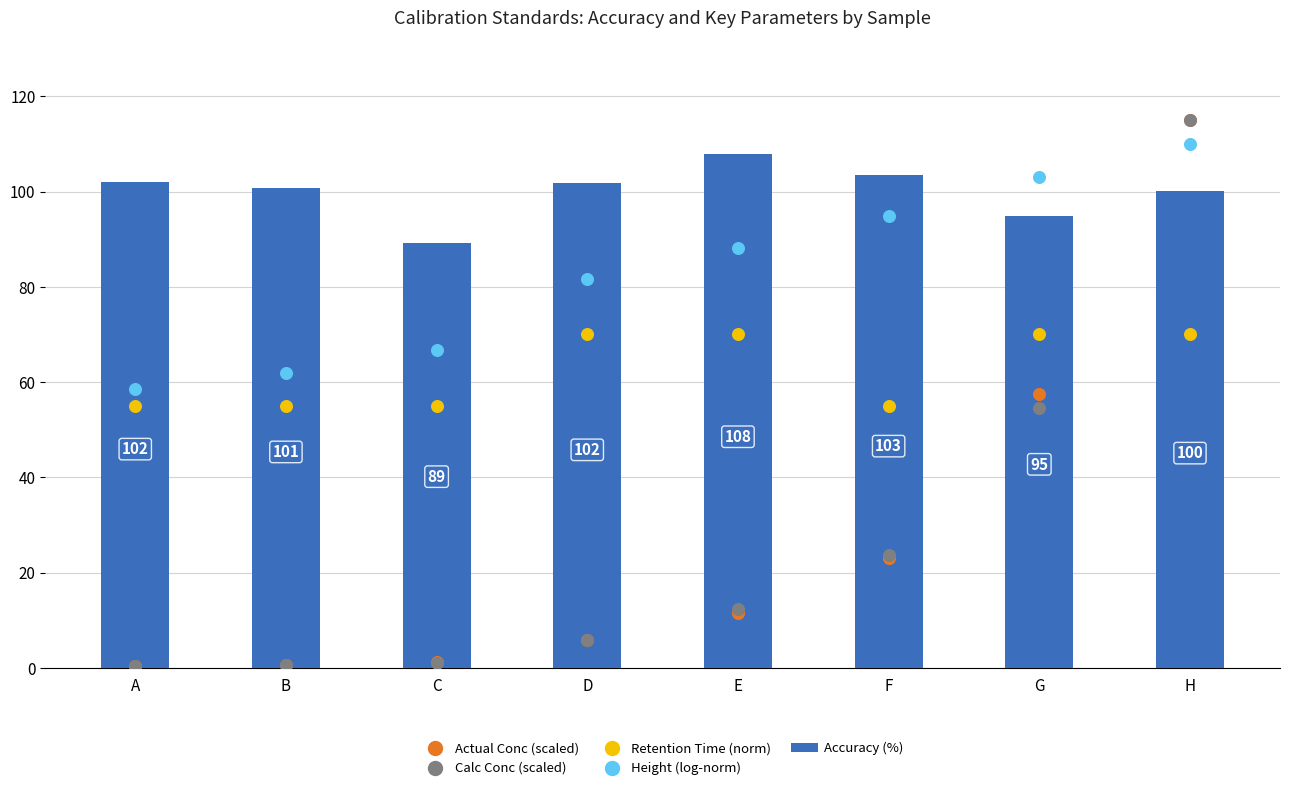

At which category is the sum across all series the highest?

H